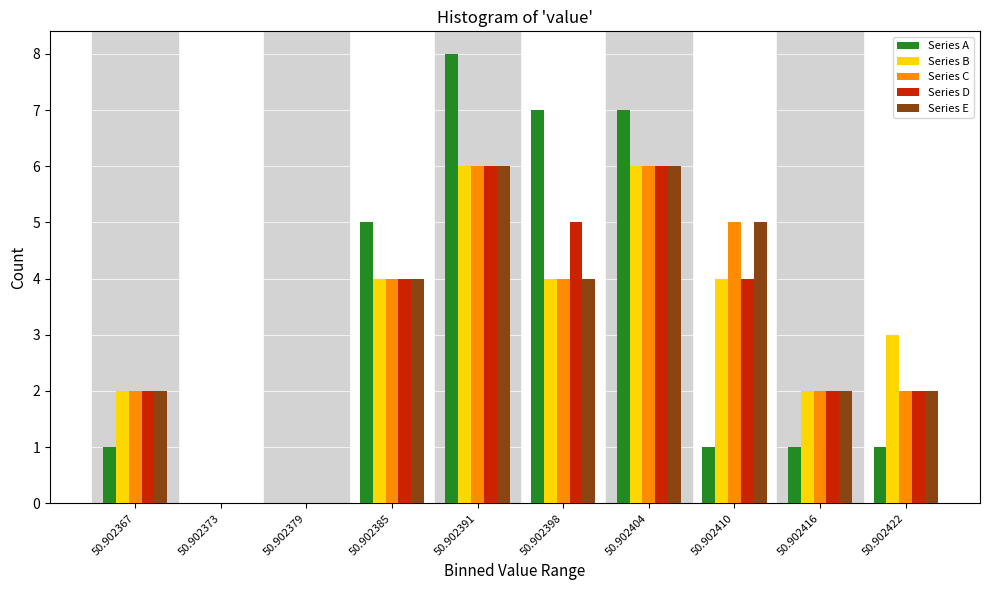

Is the value of Series B at 50.902422 greater than the value of Series A at 50.902398?

No